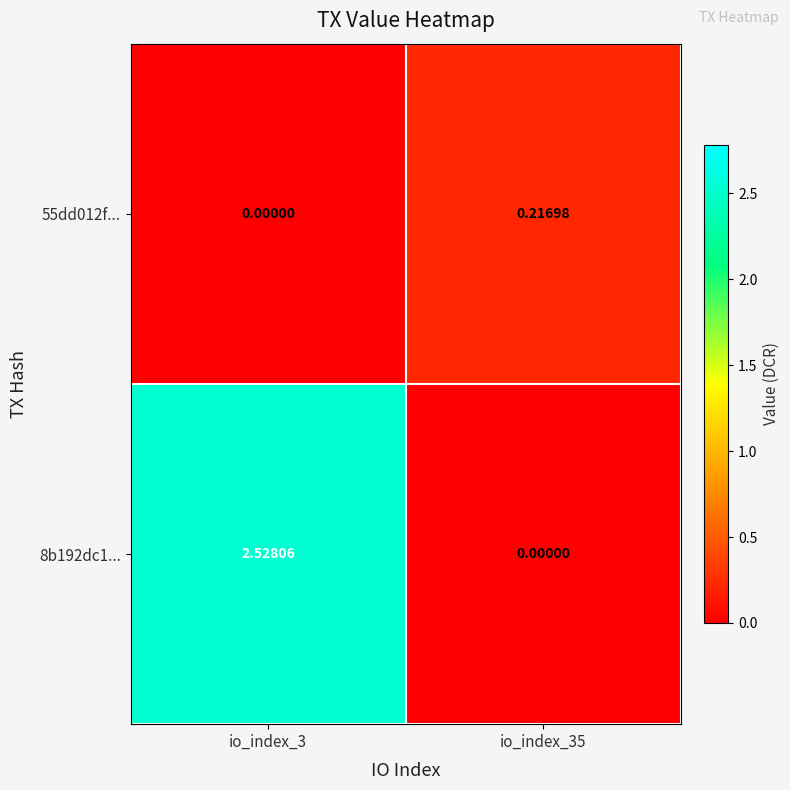

Reading left to right, transcribe all the data shown in this chart.

55dd012f...: io_index_3=0.0	io_index_35=0.2
8b192dc1...: io_index_3=2.5	io_index_35=0.0